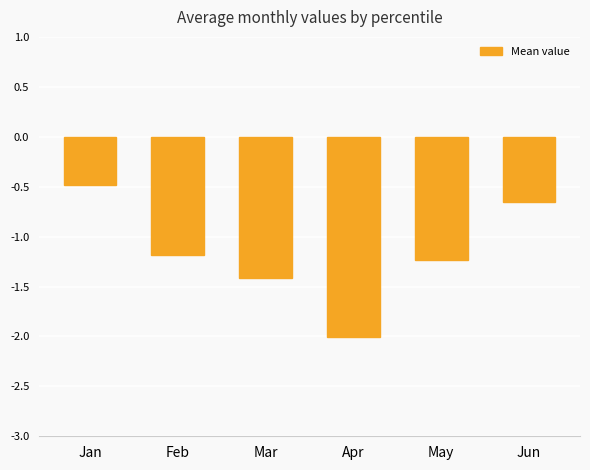

Rank the categories by value from highest to lowest.

Jan, Jun, Feb, May, Mar, Apr